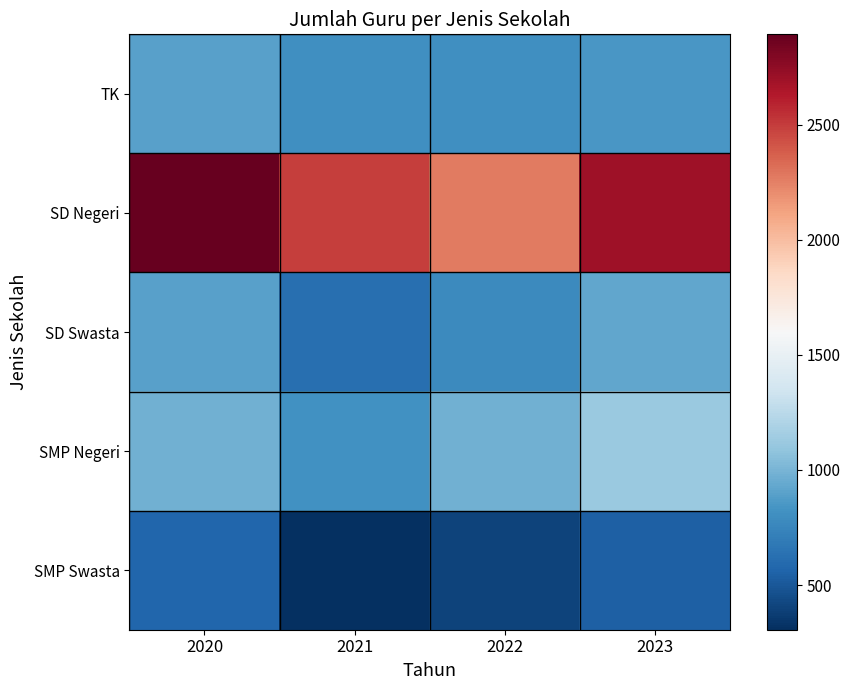

Which series has the largest range (max minus min)?

SD Negeri